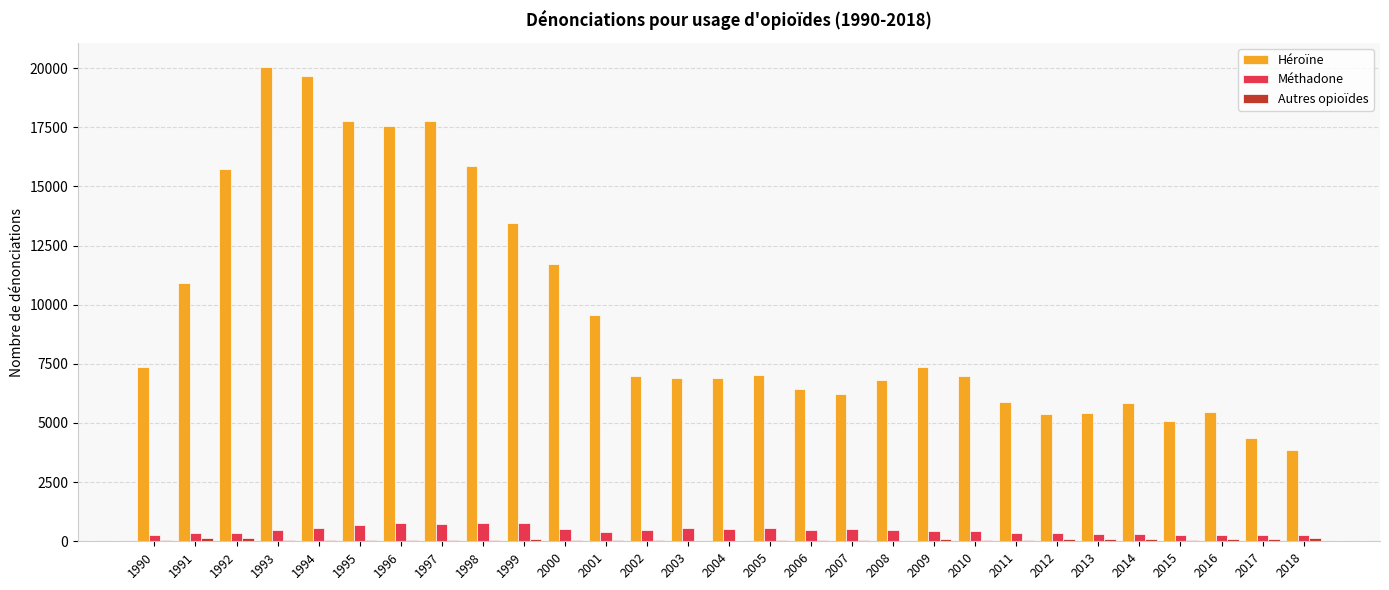

What is the difference between the Méthadone values at 1996 and 1995?

75